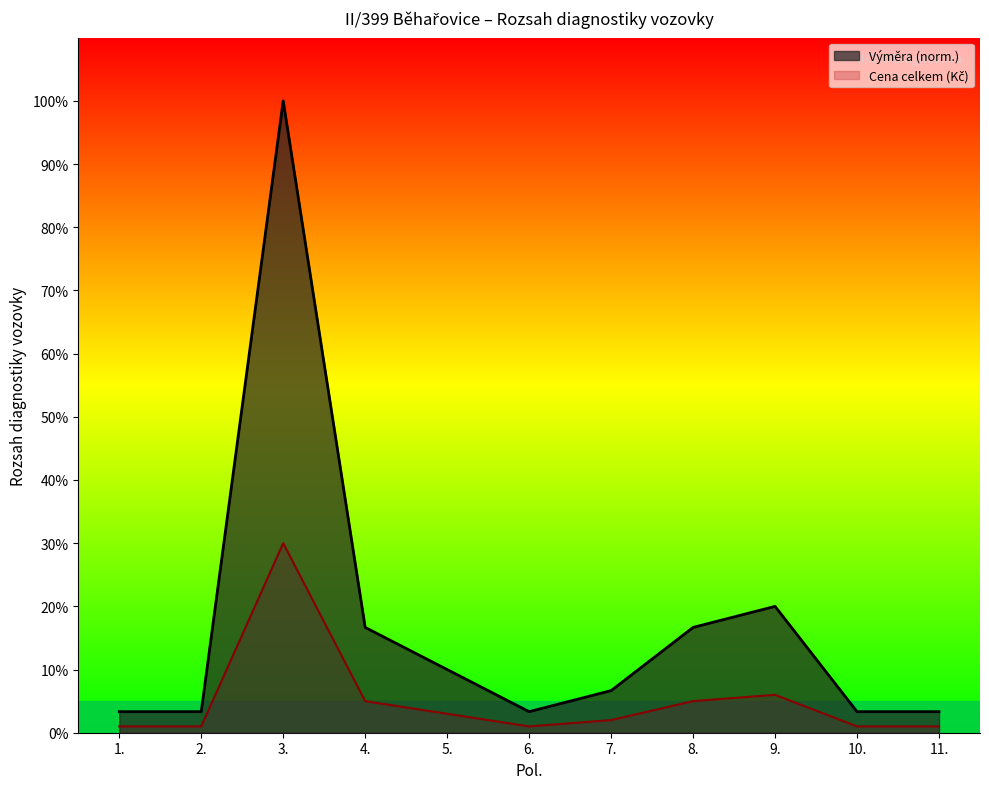

What is the difference between the values at 4. and 3.?

83.3